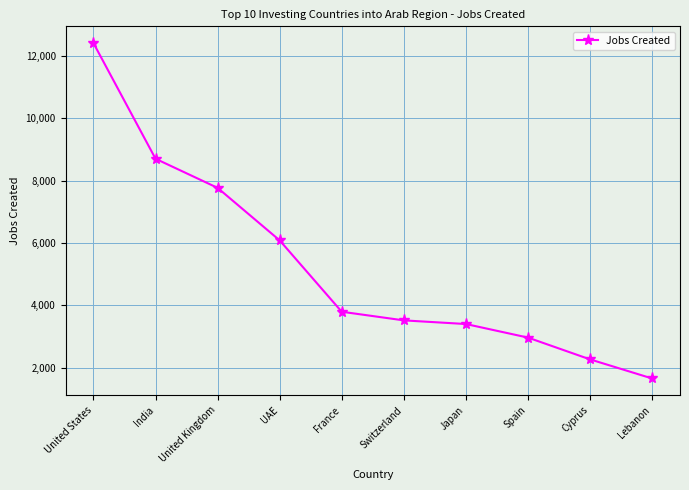

Read the value at France, to the nearest 100.

3800